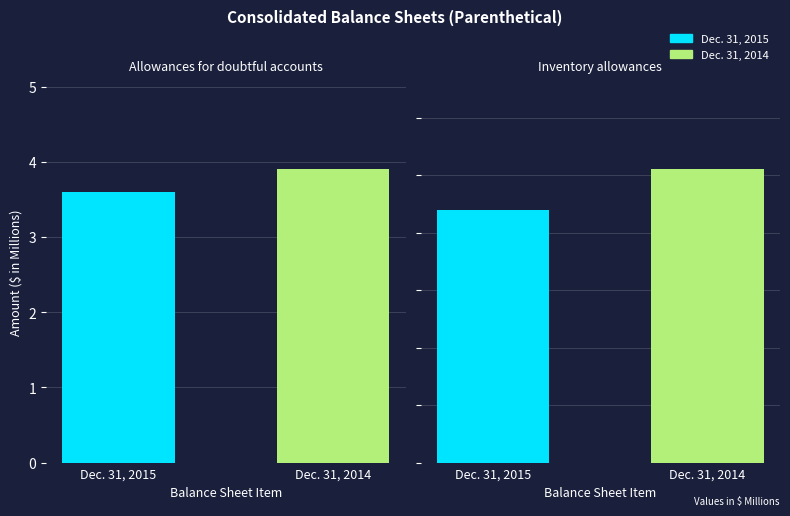

What are all the series names shown in the legend?

Dec. 31, 2015, Dec. 31, 2014